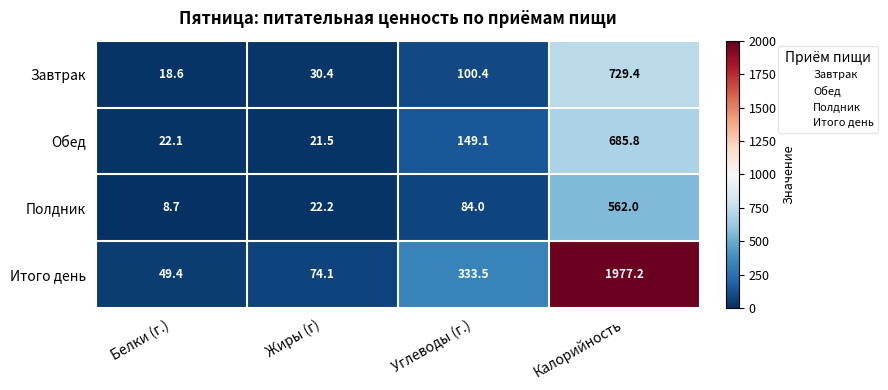

Reading right to left, extract all data points from this chart.

Завтрак: 729.4	100.4	30.4	18.6
Обед: 685.8	149.1	21.5	22.1
Полдник: 562.0	84.0	22.2	8.7
Итого день: 1977.2	333.5	74.1	49.4